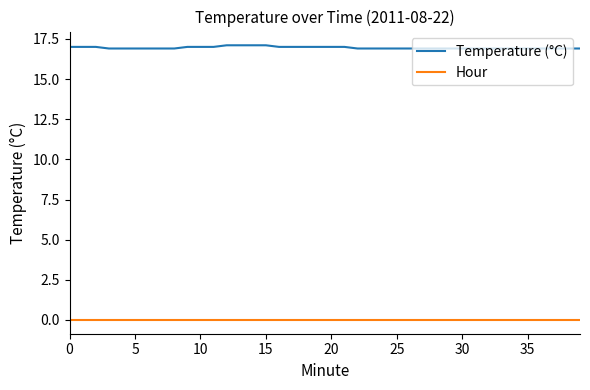

List the series in order of their overall mean, highest first.

Temperature (°C), Hour